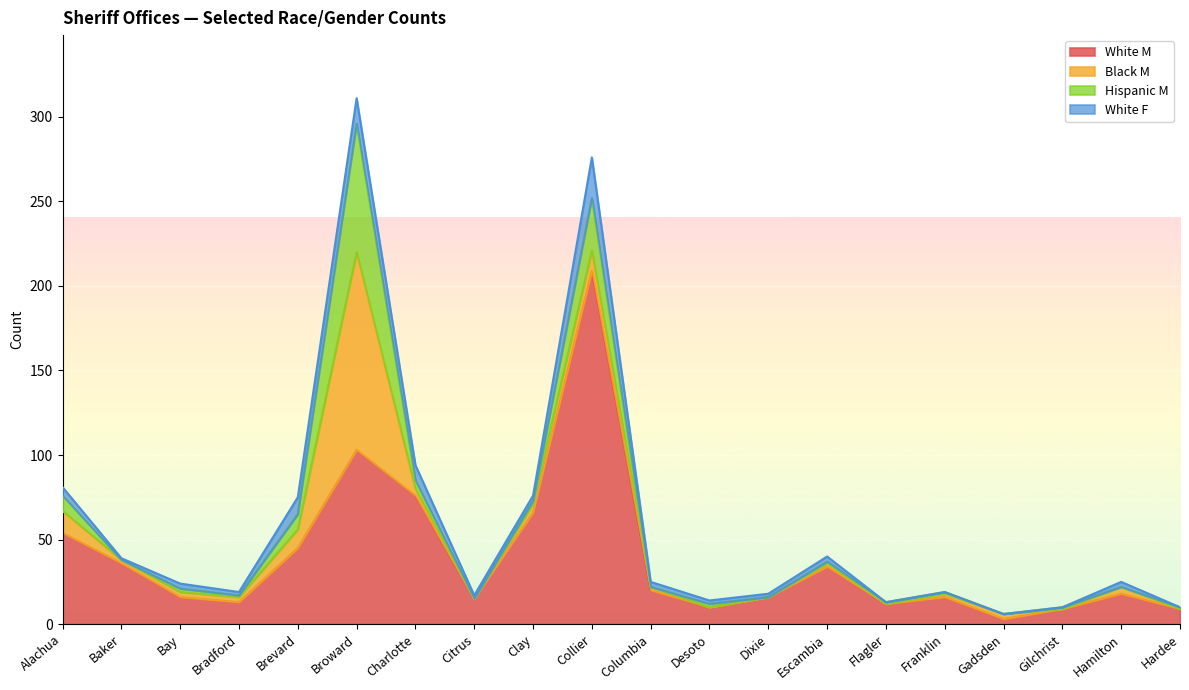

At which category does the chart reach its minimum across all series?

Citrus